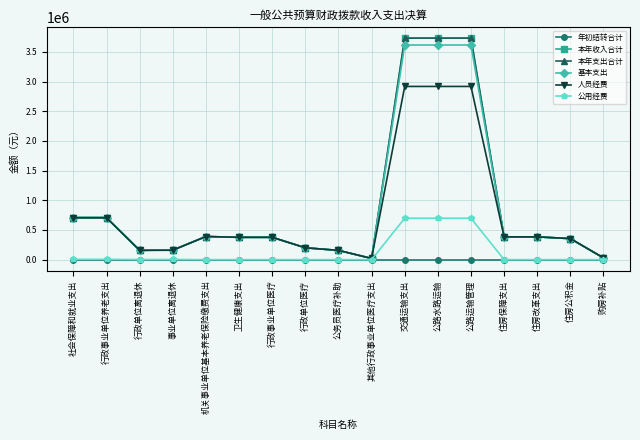

What is the label of the 13th point from the right?

机关事业单位基本养老保险缴费支出